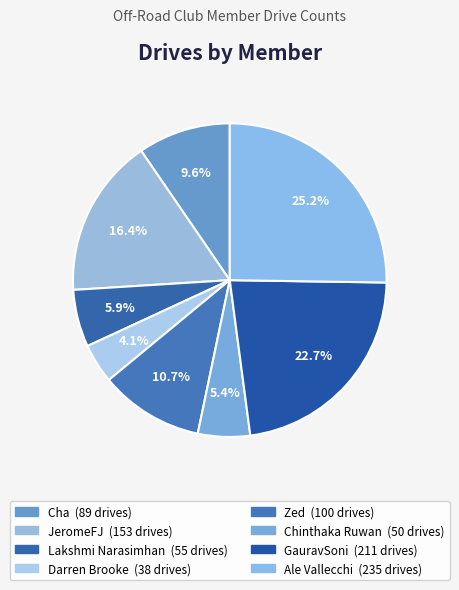

What is the change in value from Zed to Ale Vallecchi?

+135